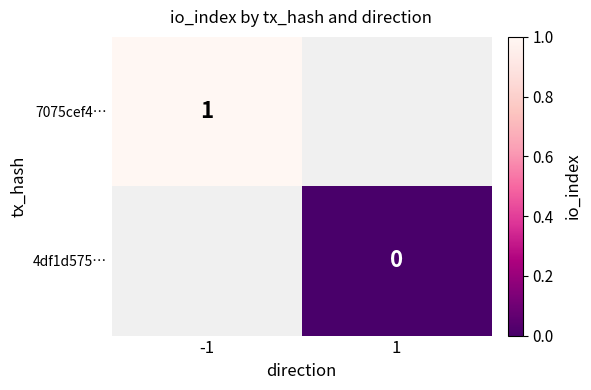

Between 1 and -1, which is larger?

-1